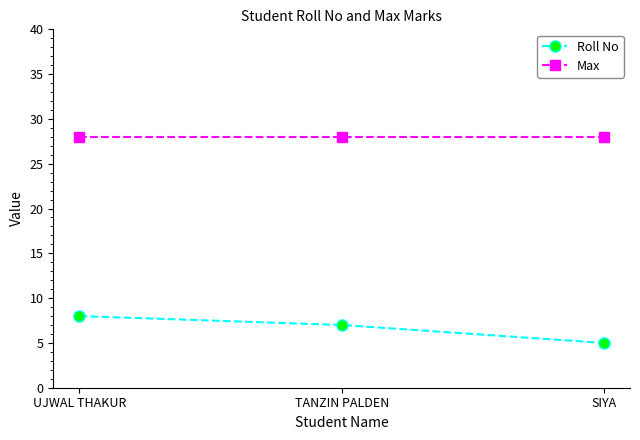

The value of Max at UJWAL THAKUR is 46. True or false?

False